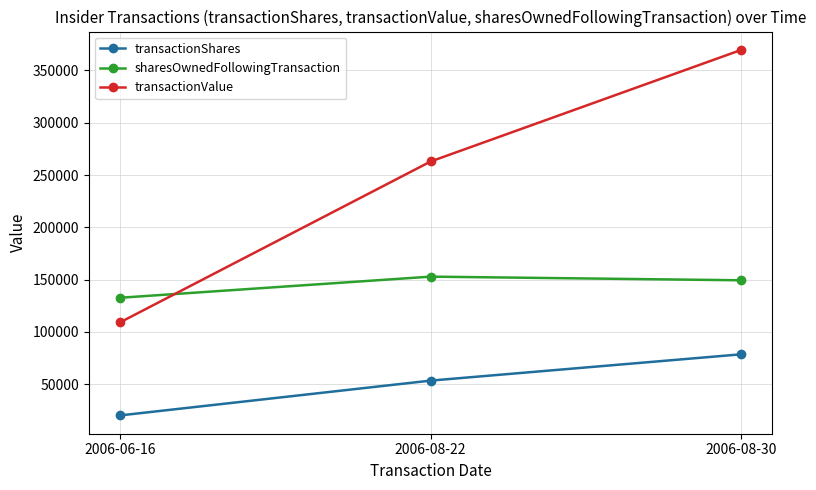

What position from the right is 2006-08-22?

2